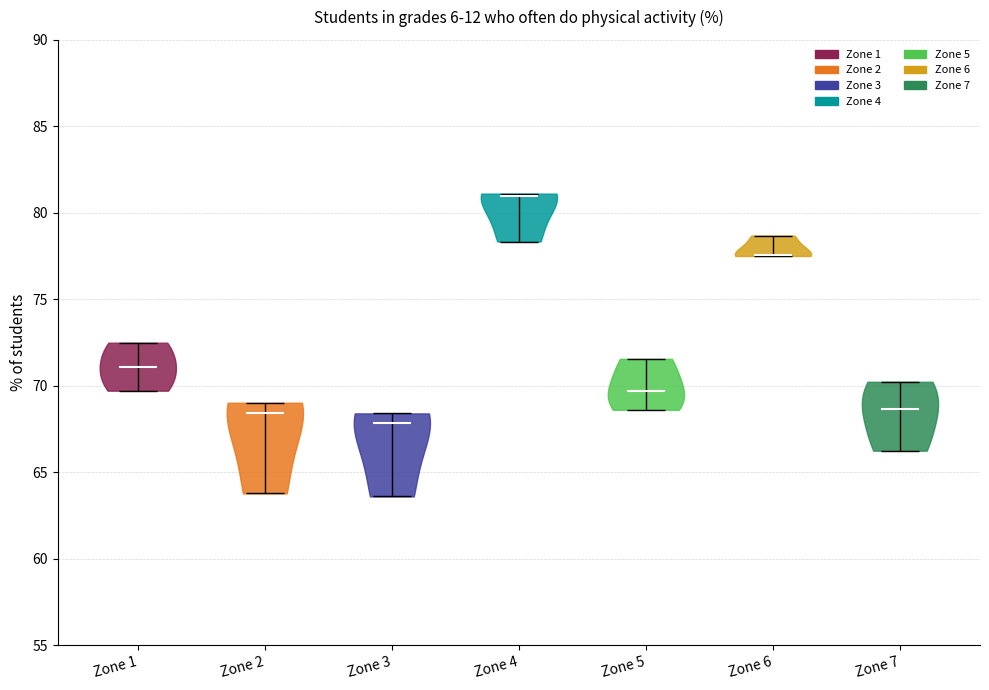

Which violin has the highest median line?

Zone 4